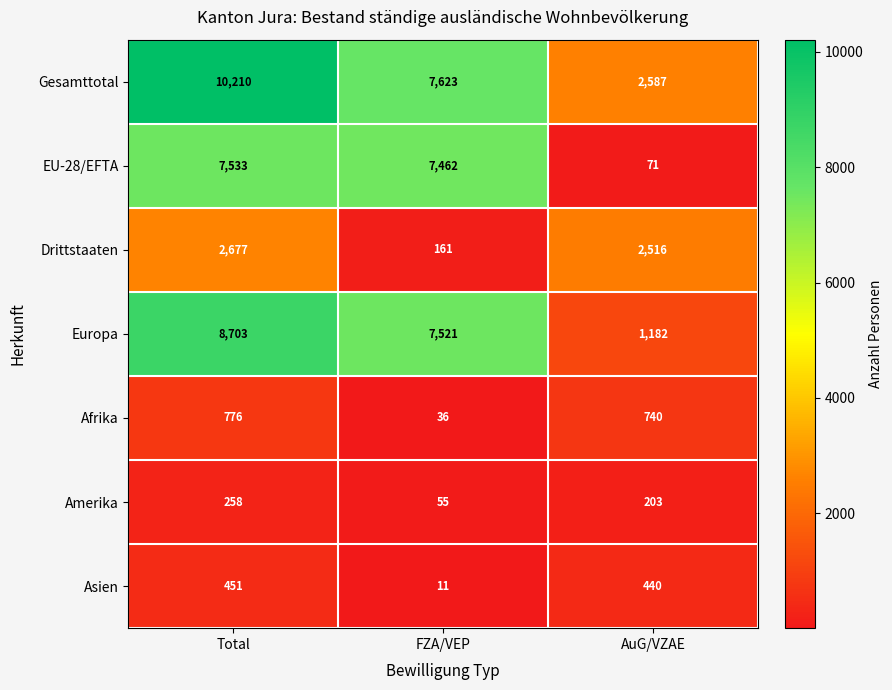

Which series has the largest range (max minus min)?

Gesamttotal